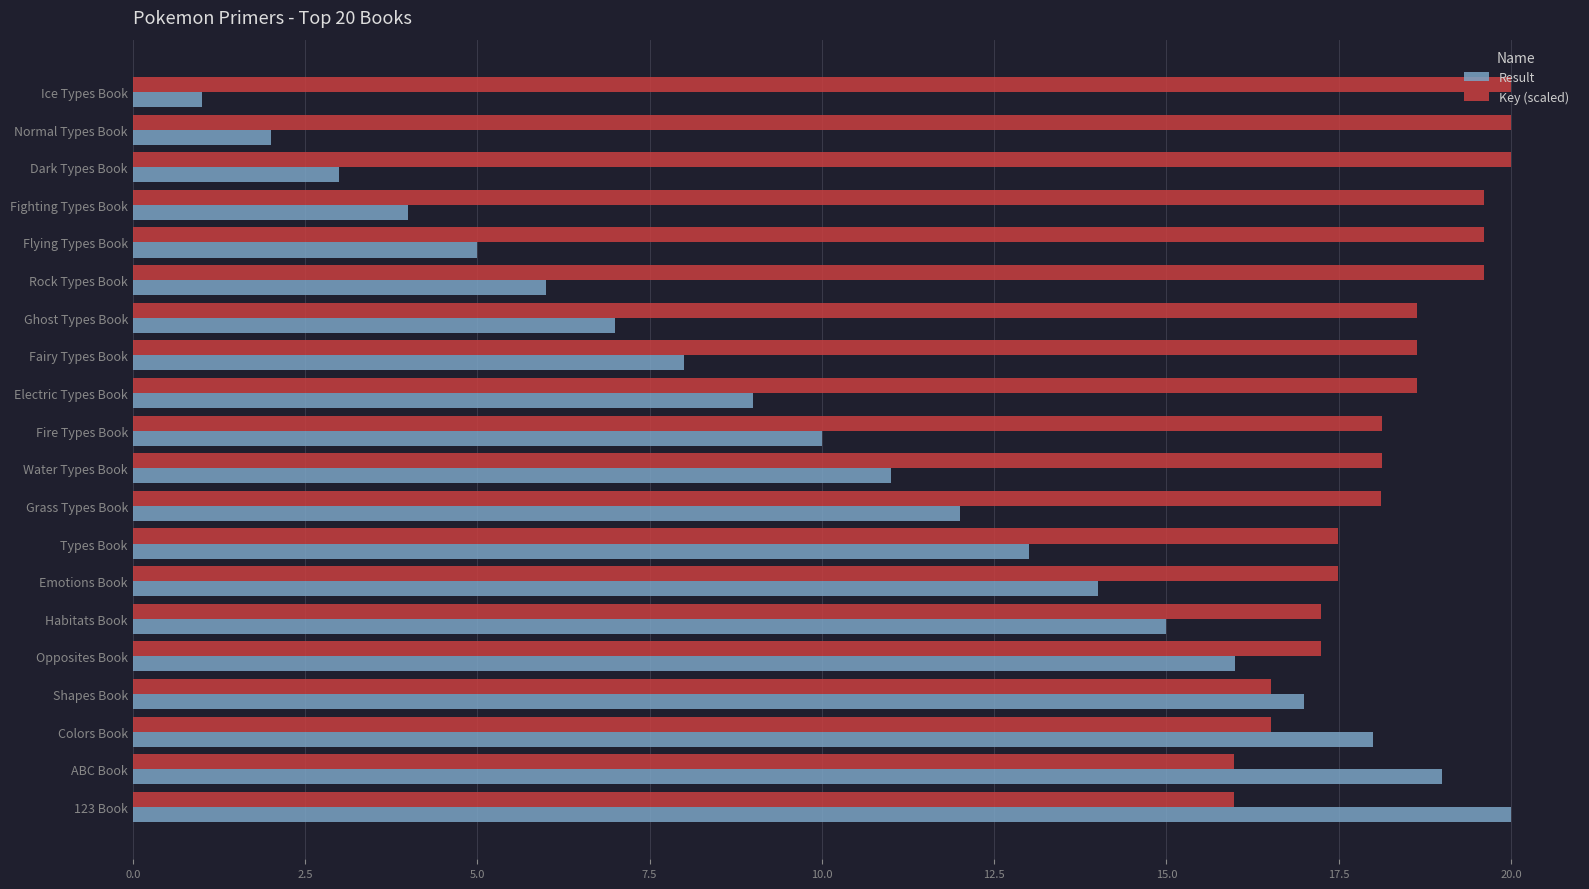

What is the difference between the maximum and minimum values in the Key (scaled) series?

4.0